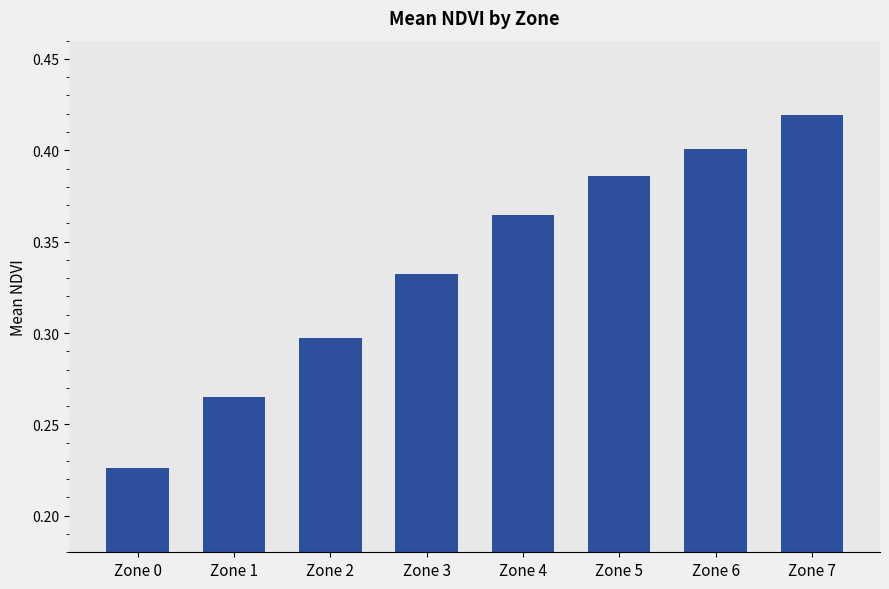

Which has a higher value, Zone 1 or Zone 4?

Zone 4